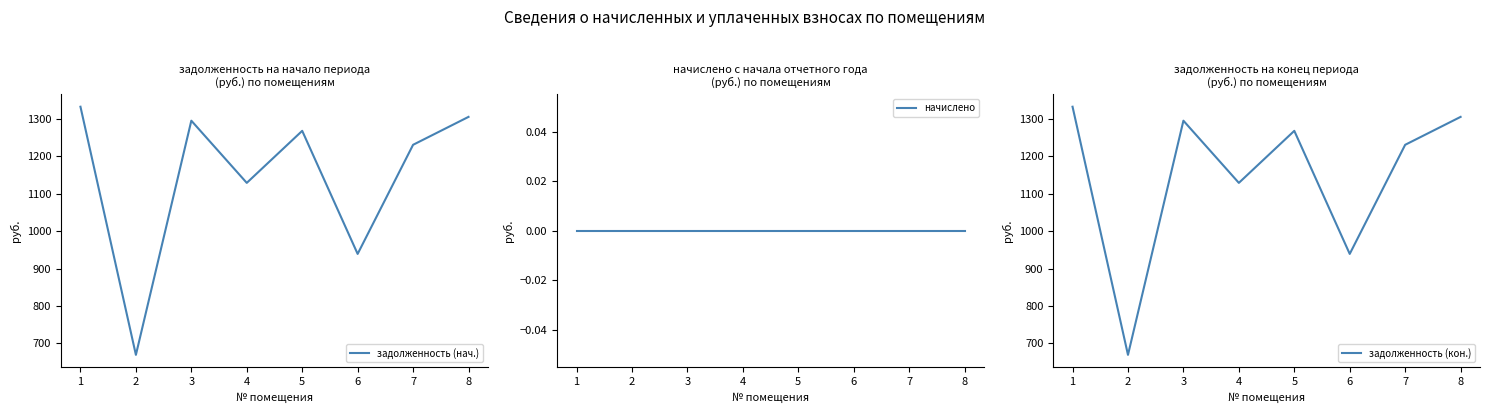

At which label is задолженность (кон.) closest to 1000?

6